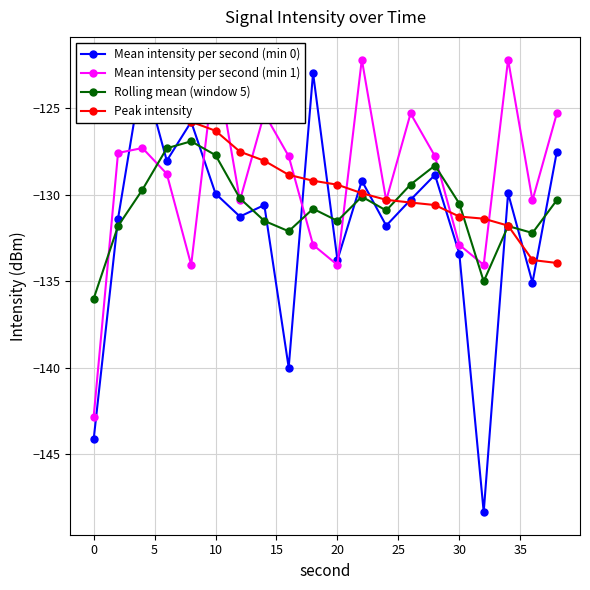

What are all the series names shown in the legend?

Mean intensity per second (min 0), Mean intensity per second (min 1), Rolling mean (window 5), Peak intensity